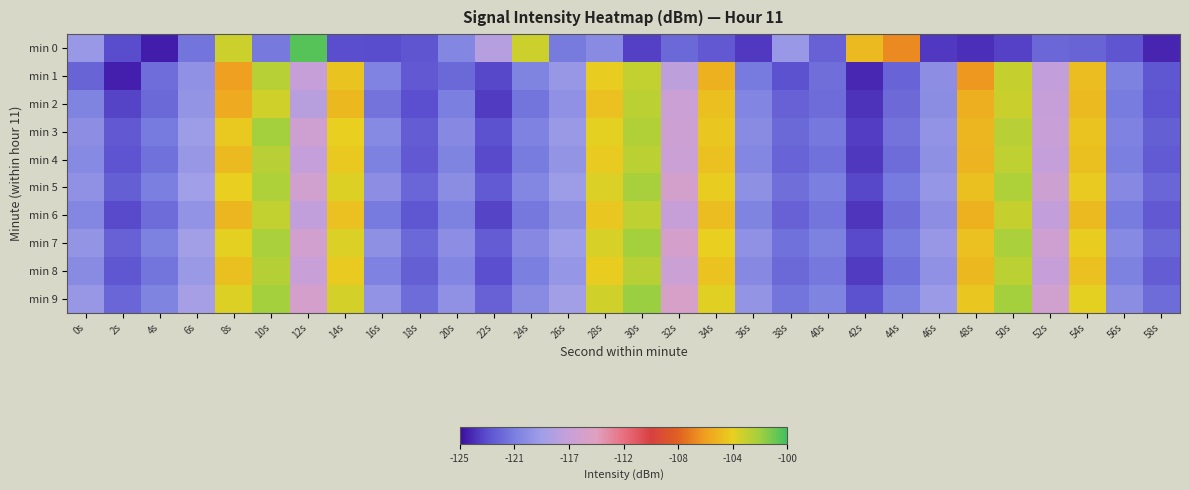

Which series has the largest total across all categories?

min 9